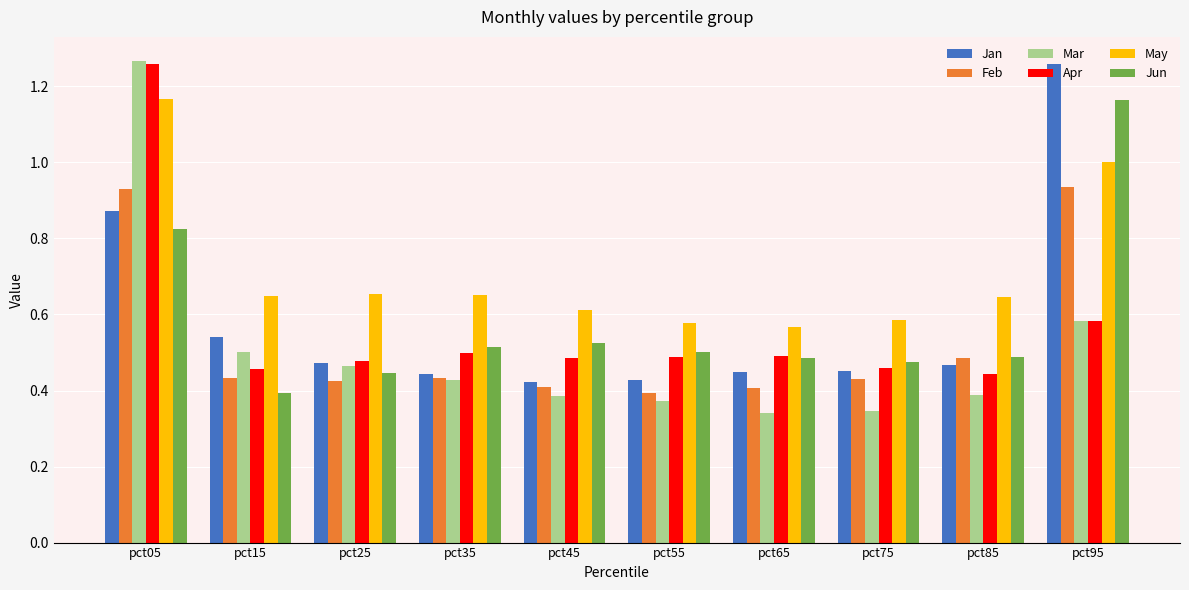

What is the sum of the May values at pct65 and pct05?

1.7